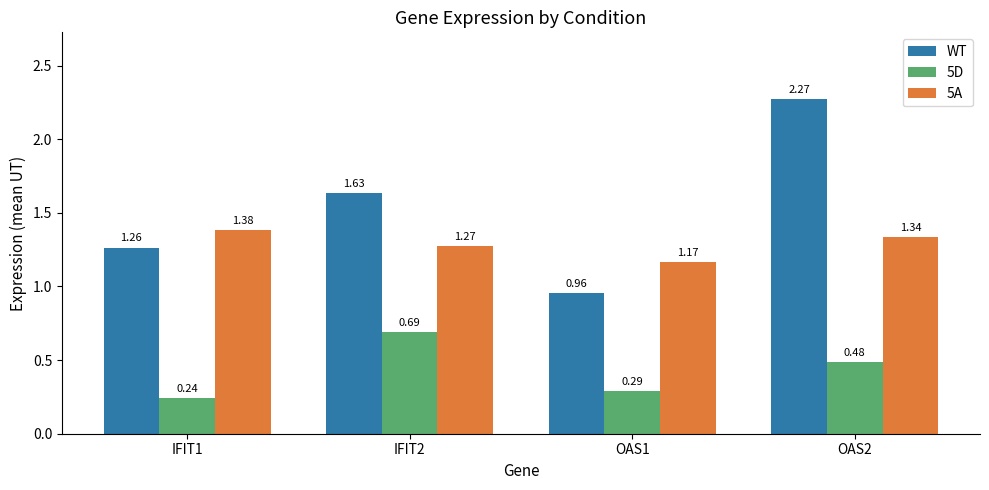

Does the chart contain stacked bars?

No